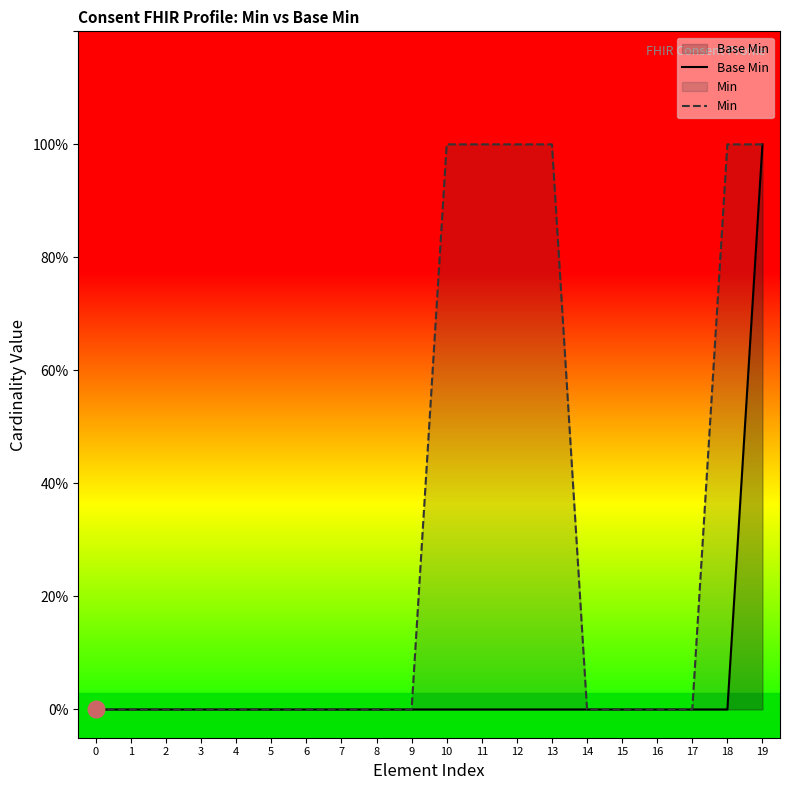

What is the sum of all Min values?

6